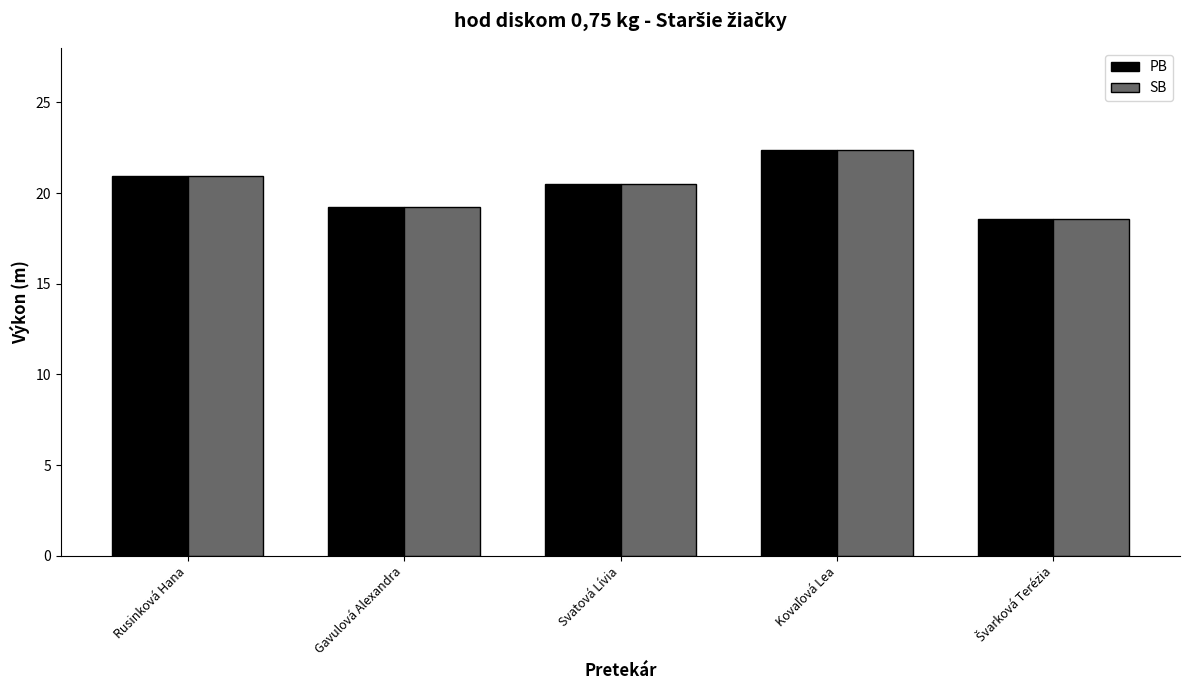

What is the difference between the maximum and minimum values in the SB series?

3.8